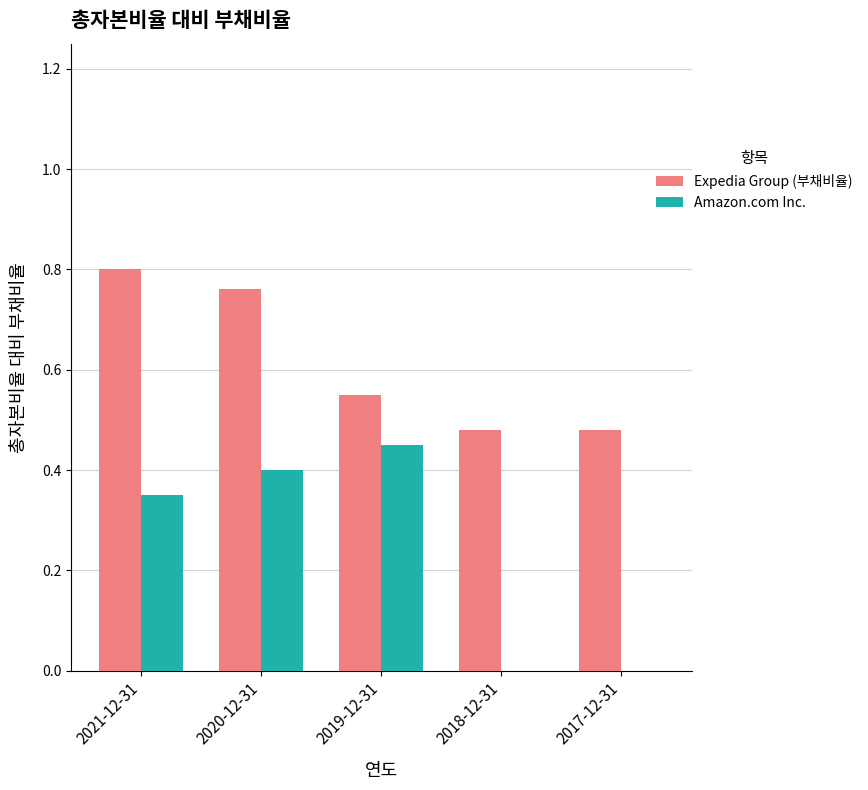

Between 2021-12-31 and 2018-12-31, which series saw the biggest shift?

Amazon.com Inc.